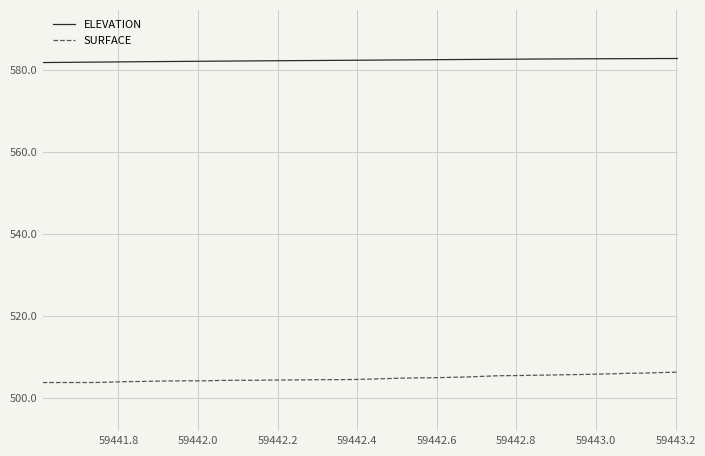

What is the sum of all ELEVATION values?

23293.0